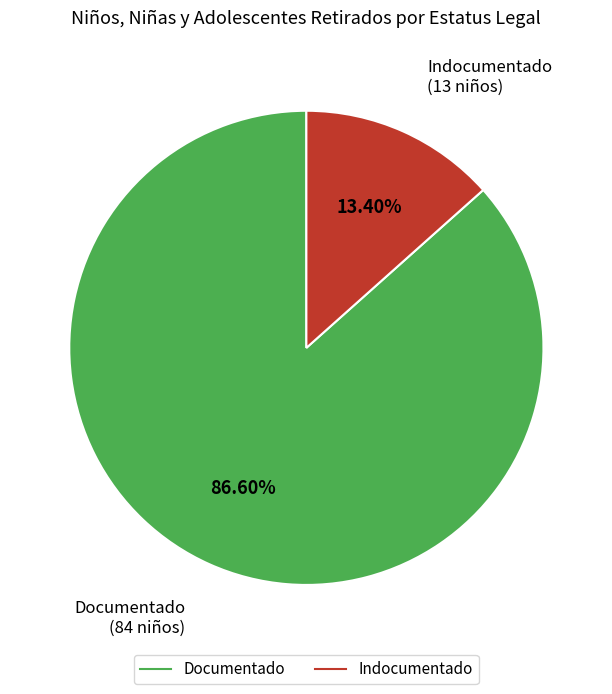

Is there a majority slice in this chart?

Yes